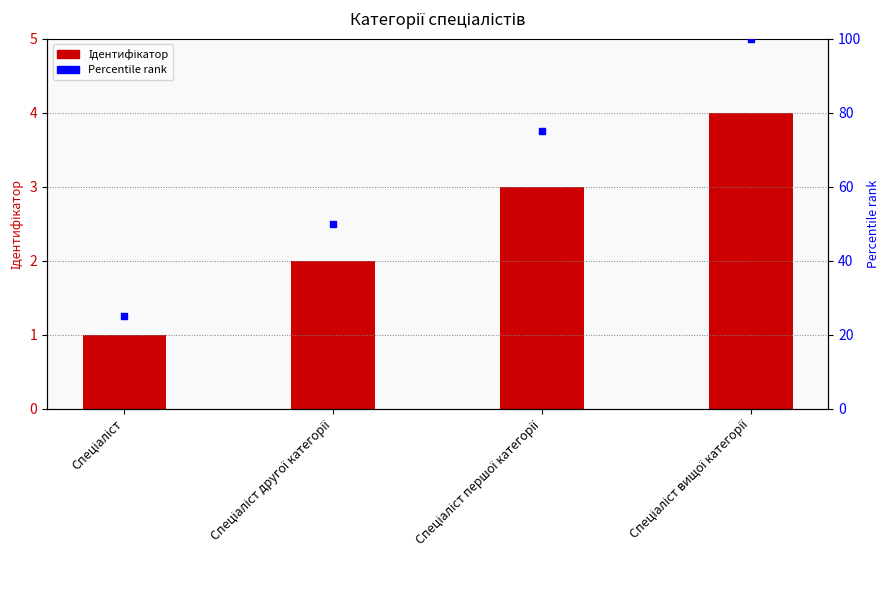

What is the total value across all series at Спеціаліст другої категорії?

52